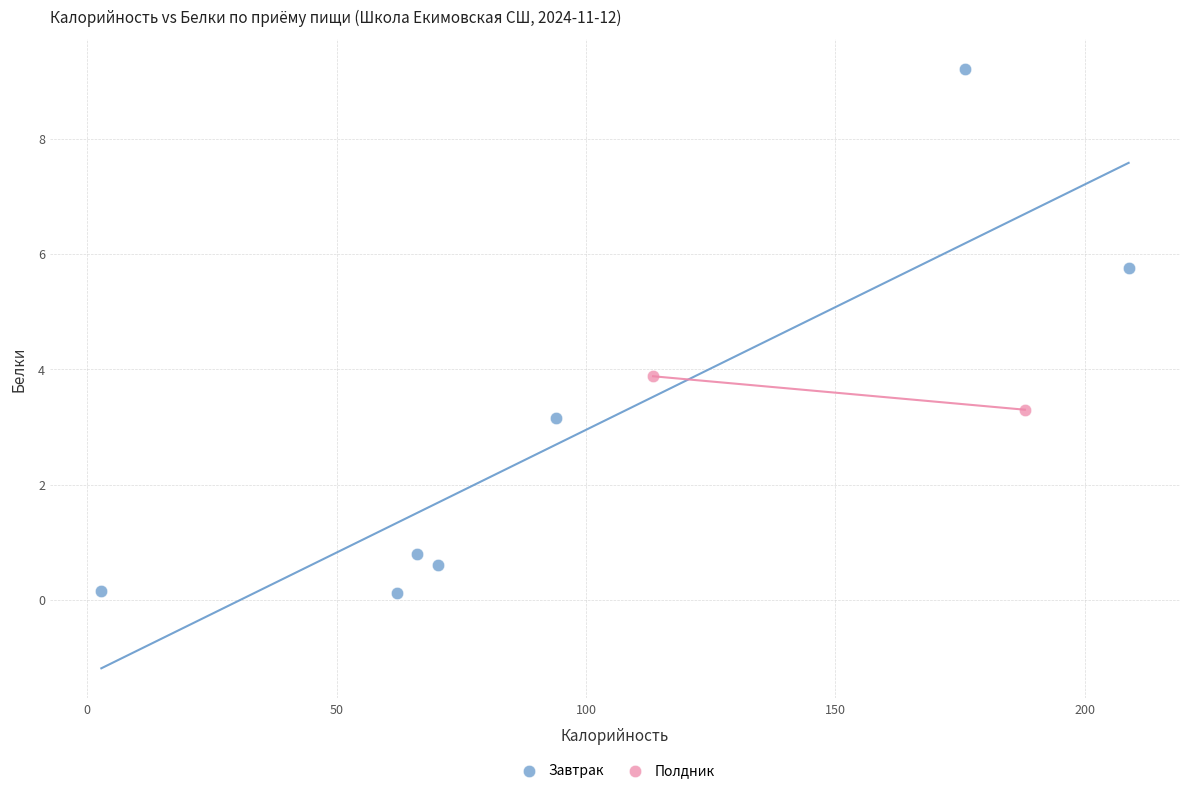

What are all the series names shown in the legend?

Завтрак, Полдник